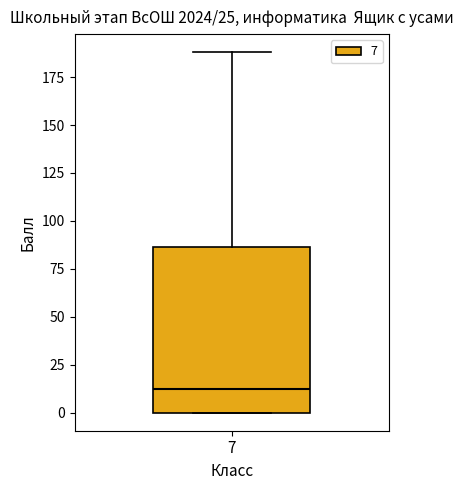

Read this box plot against the y-axis: the position of the median line, the range covered by the box, and the ends of both whiskers. The values are not printed on the chart, so give them approximately, as read against the axis.

median 15, box 0 to 85, whiskers 0 to 190